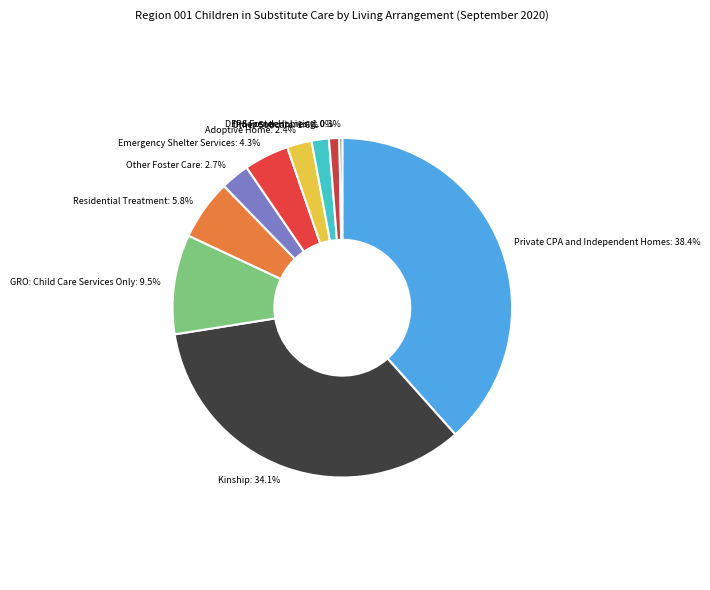

Is there any slice that represents more than half of the pie?

No